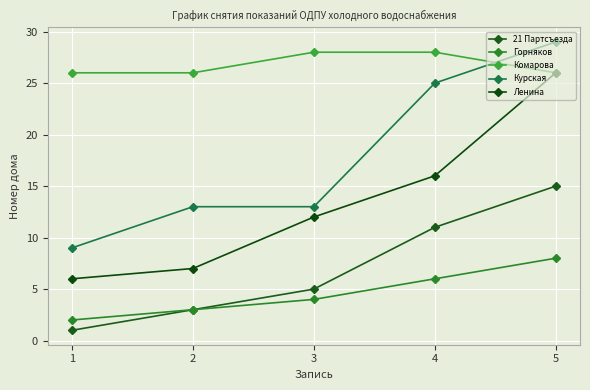

At 4, list the series in order from smallest to largest.

Горняков, 21 Партсъезда, Ленина, Курская, Комарова